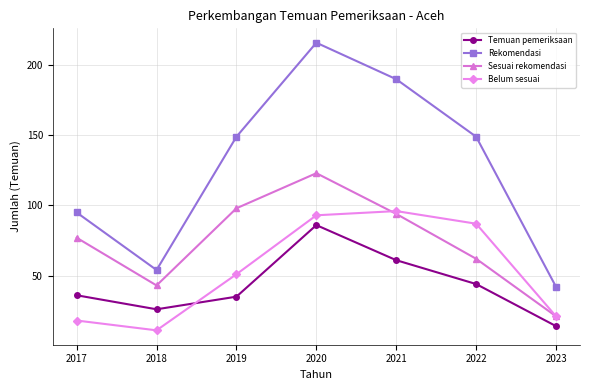

What are all the series names shown in the legend?

Temuan pemeriksaan, Rekomendasi, Sesuai rekomendasi, Belum sesuai